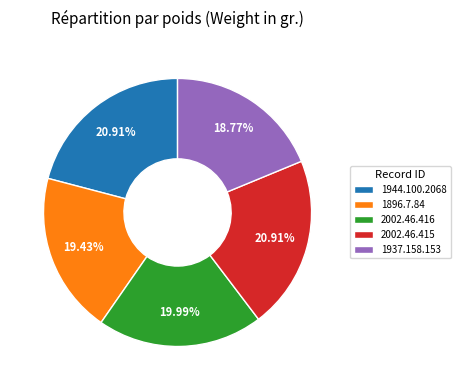

Which has a higher value, 2002.46.416 or 2002.46.415?

2002.46.415